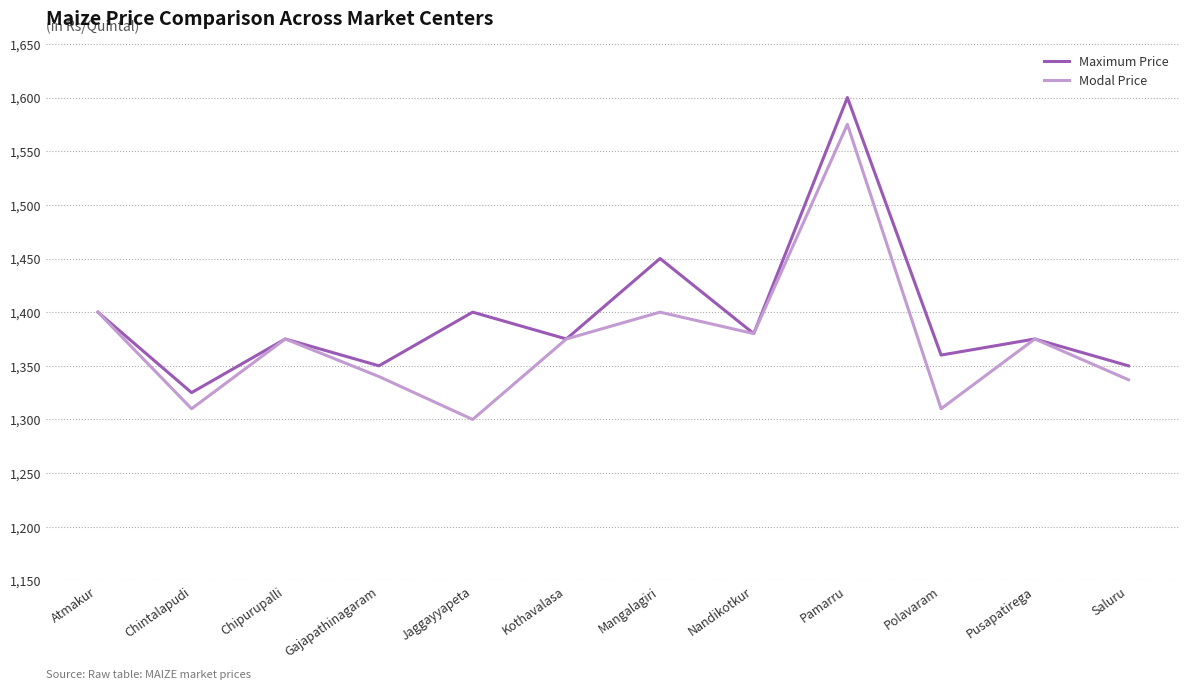

What are all the series names shown in the legend?

Maximum Price, Modal Price